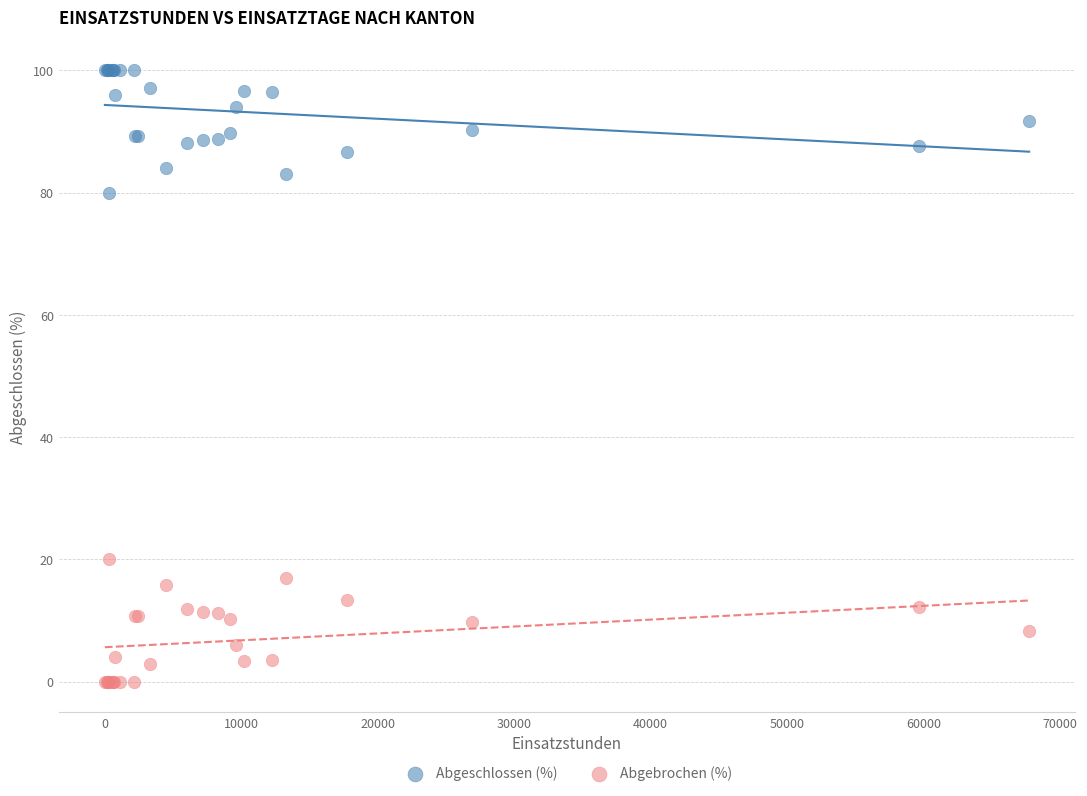

What is the X range (max minus min) for the scatter plot?

67728.0